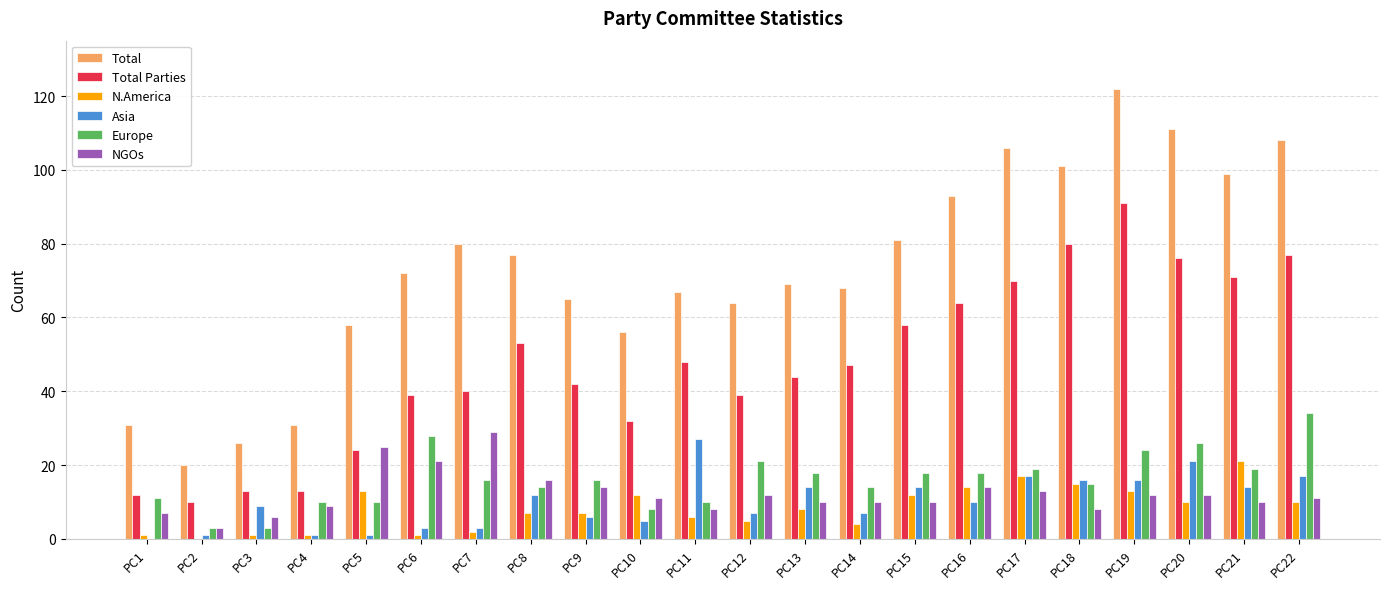

Which category has the highest value in the NGOs series?

PC7